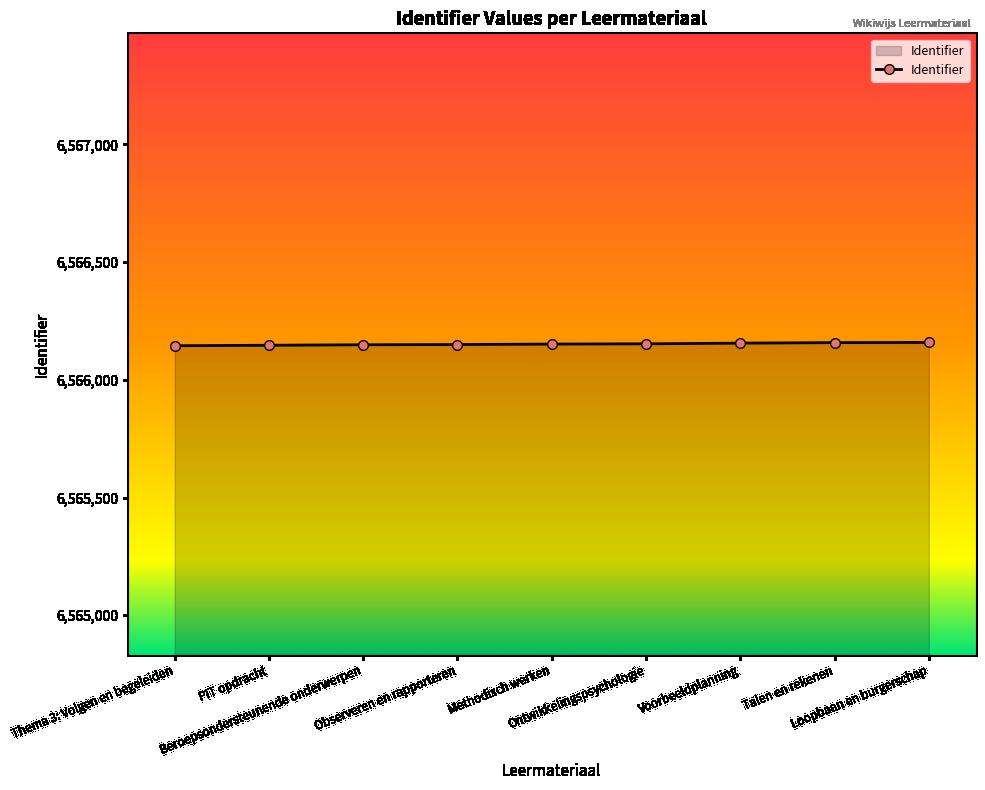

What is the approximate value at Voorbeeldplanning?

6566156